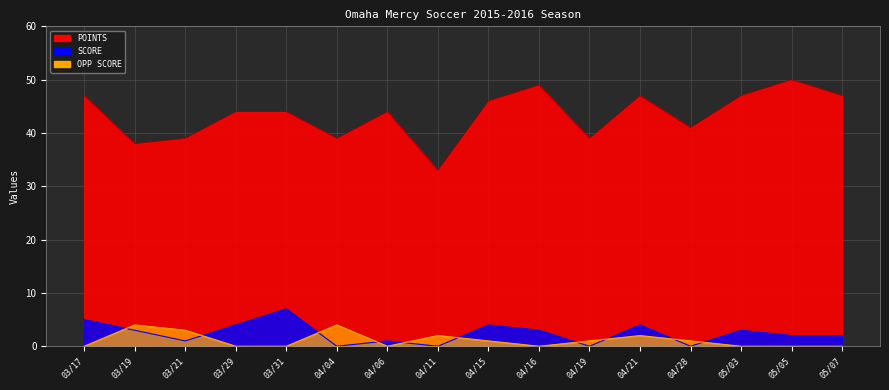

What is the difference between the SCORE values at 03/21 and 04/15?

3